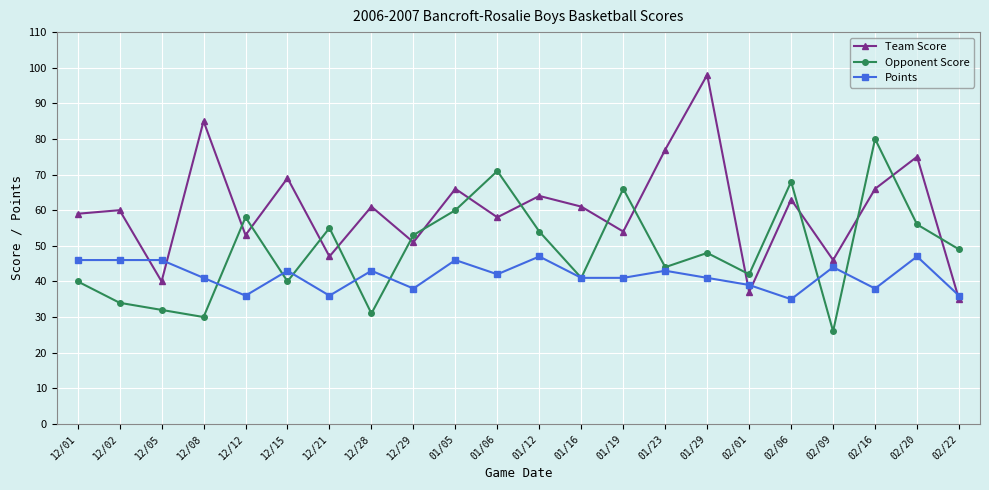

List the series in order of their peak value, lowest first.

Points, Opponent Score, Team Score